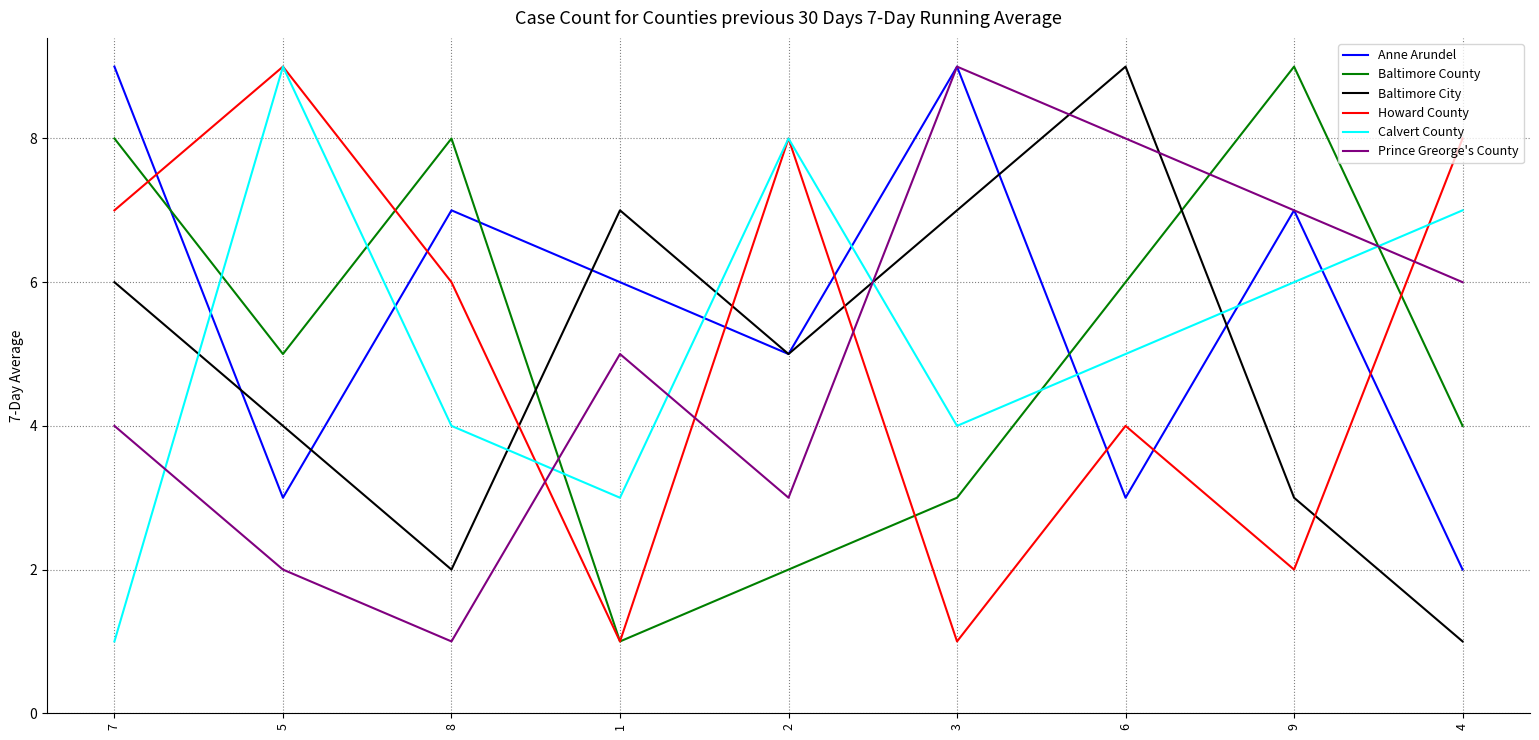

What is the sum of all Baltimore County values?

46